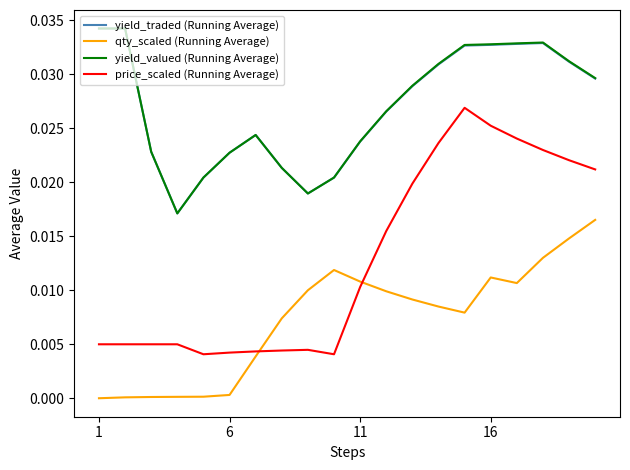

True or false: price_scaled (Running Average) and yield_valued (Running Average) intersect in this chart.

False